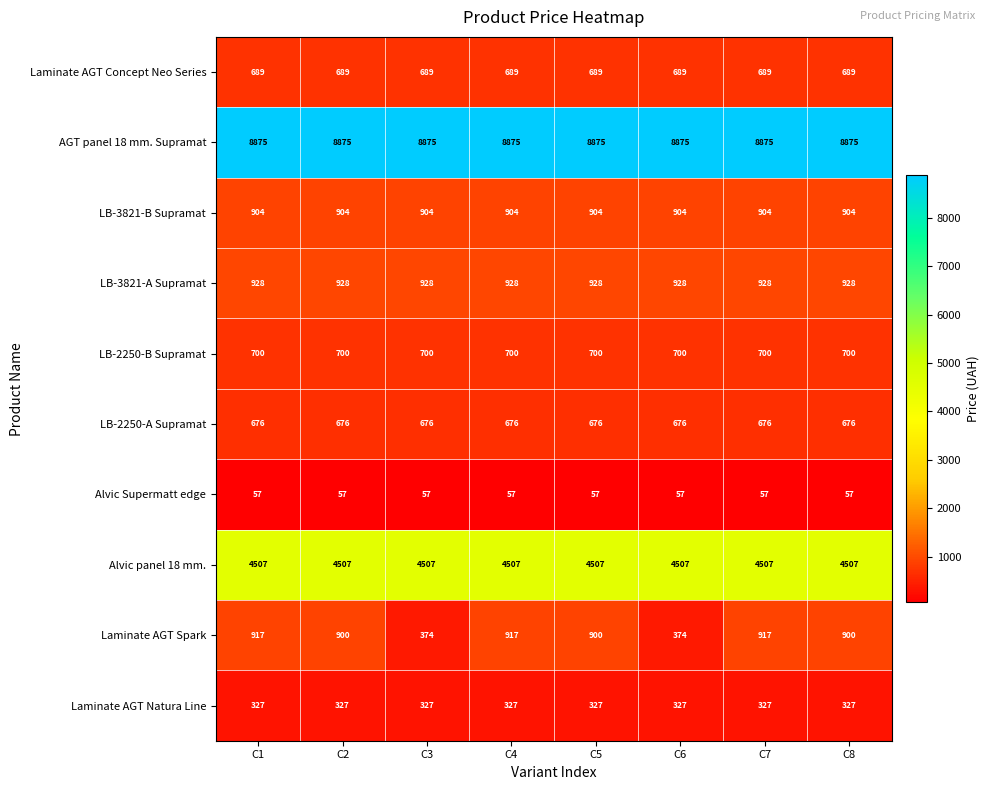

What is the average value of the Alvic panel 18 mm. series?

4507